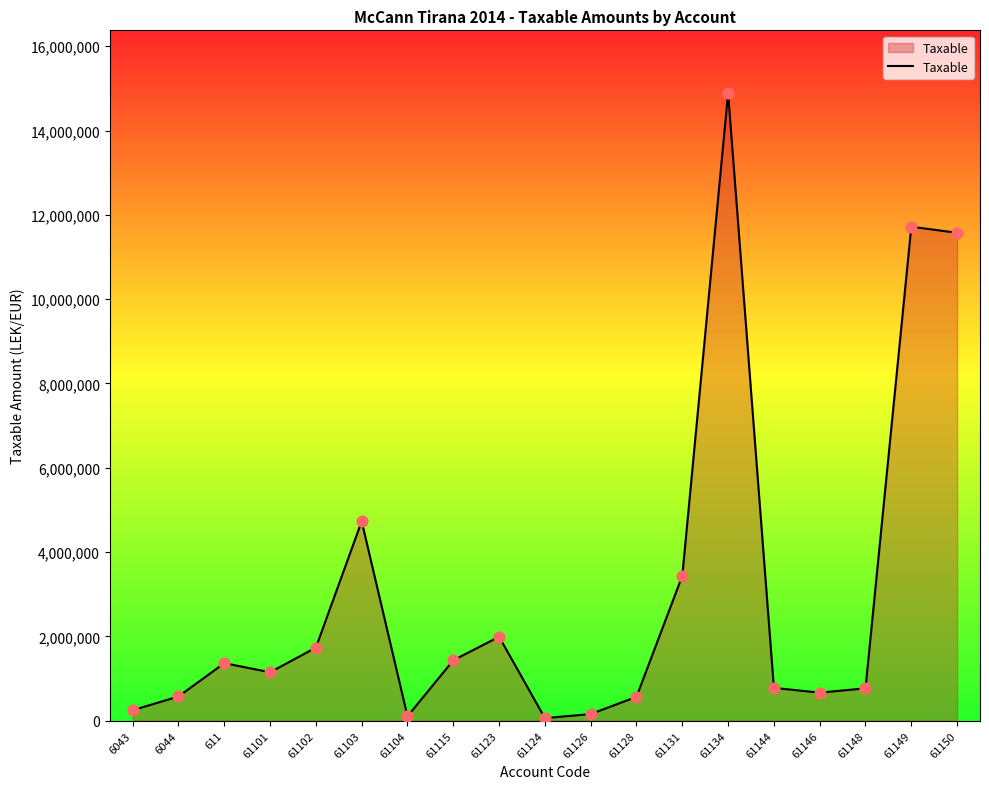

What is the change in value from 61124 to 61126?

+96176.8